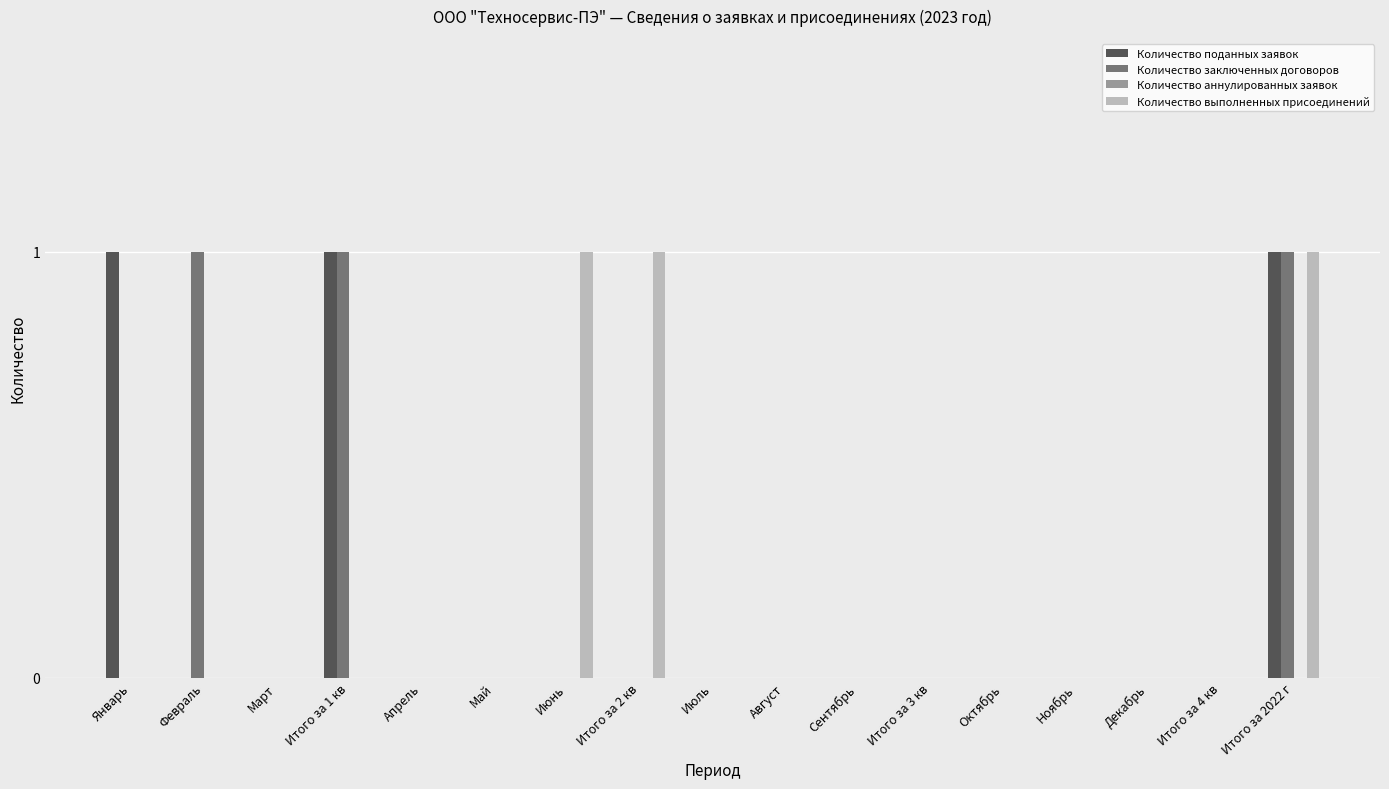

True or false: Количество заключенных договоров has a value of 0 at Июль.

True